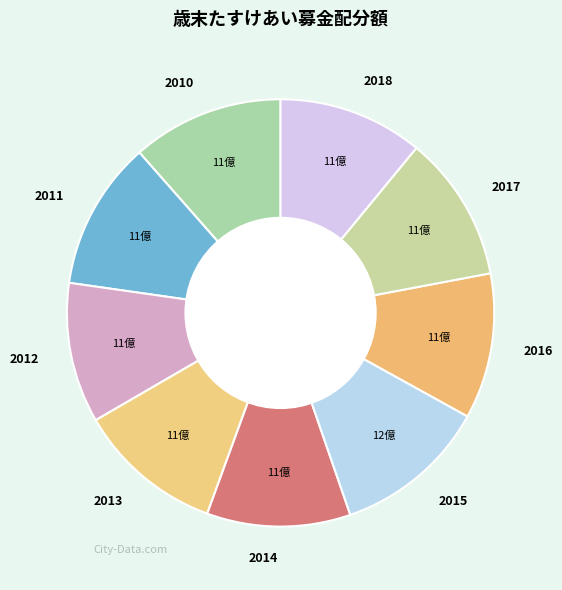

The 2013 slice represents 1% of the pie. True or false?

False